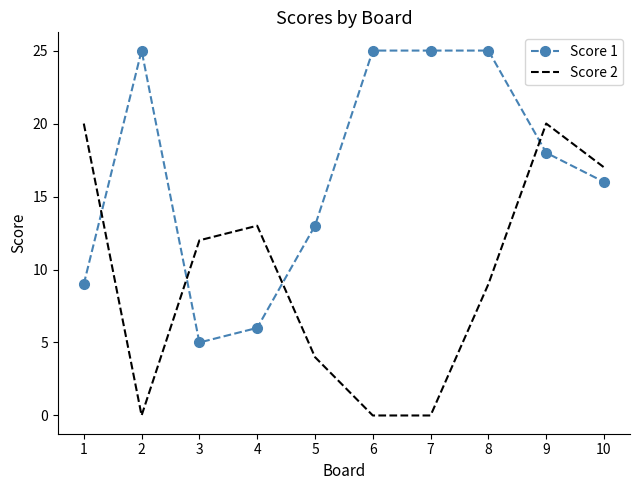

Where is Score 1 nearest to the value 15?

10